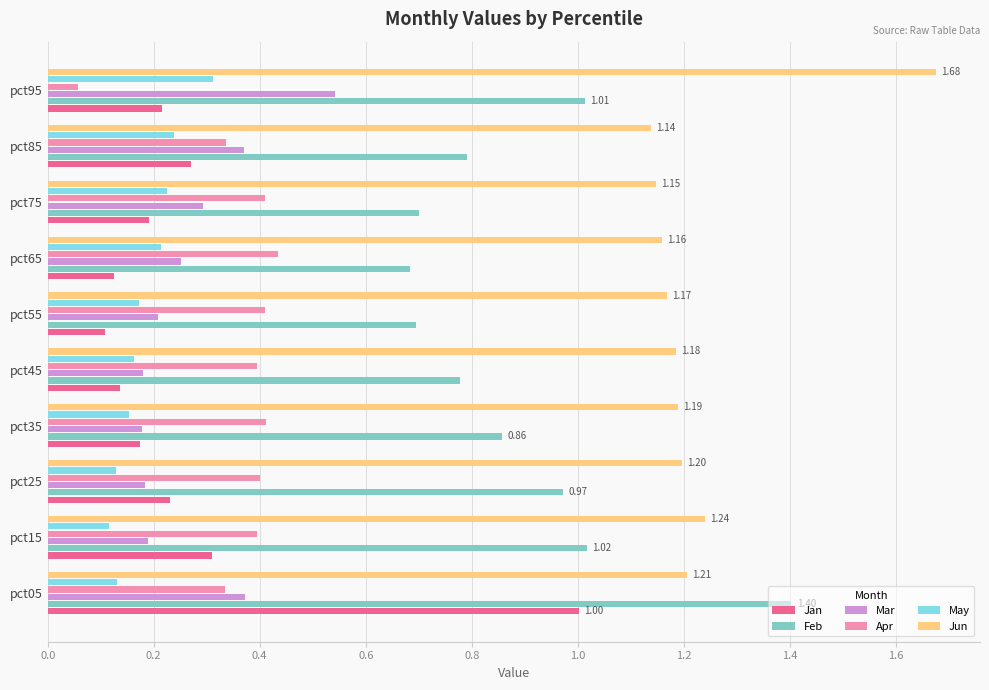

What is the total value across all series at pct45?

2.8